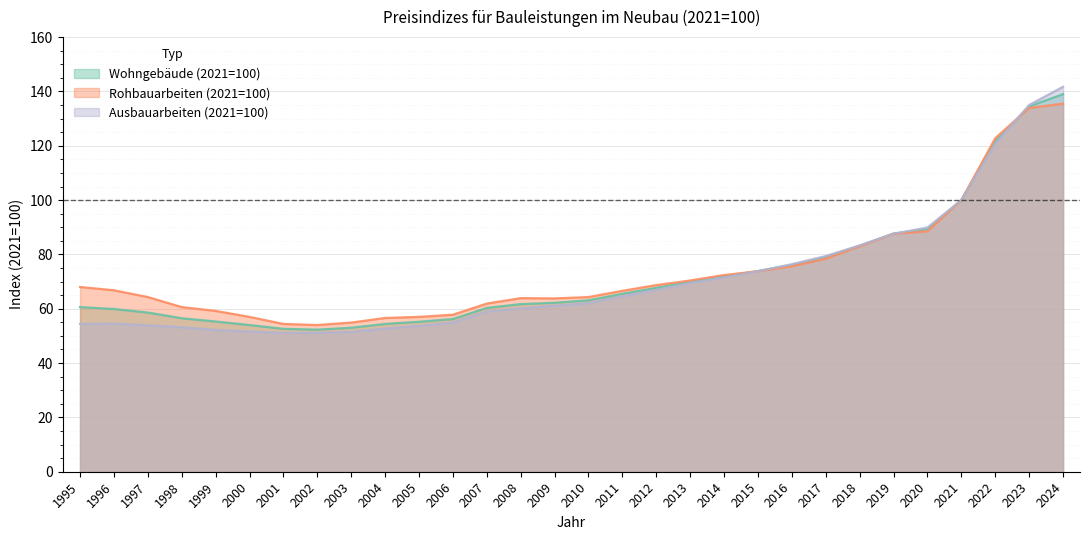

How many series are shown in this chart?

3